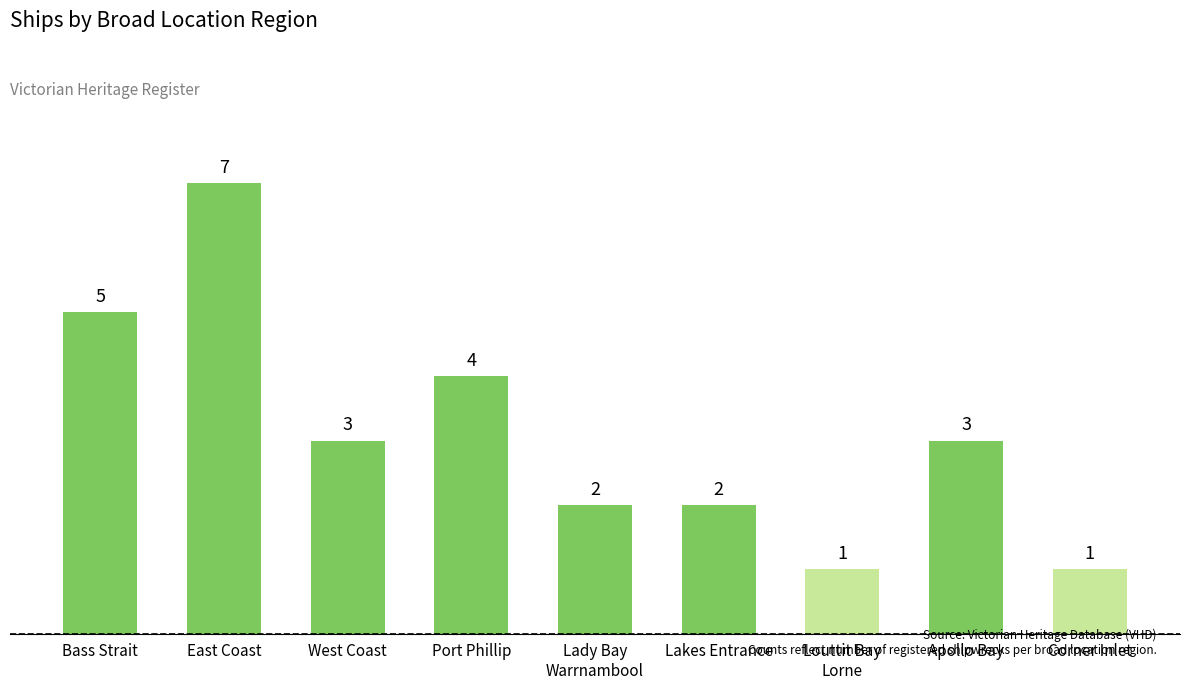

Are the bars horizontal?

No